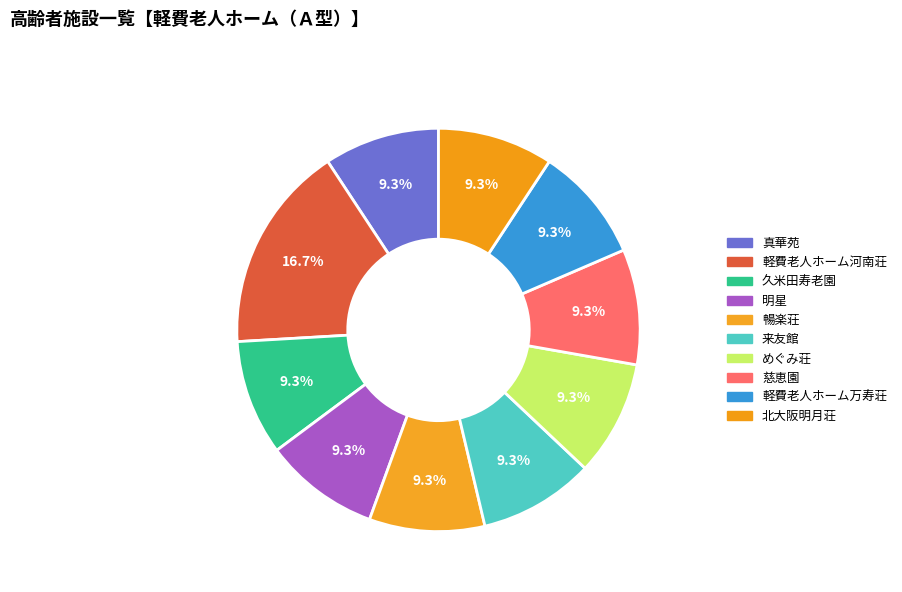

Rank the categories by value from lowest to highest.

真華苑, 久米田寿老園, 明星, 暢楽荘, 来友館, めぐみ荘, 慈恵園, 軽費老人ホーム万寿荘, 北大阪明月荘, 軽費老人ホーム河南荘